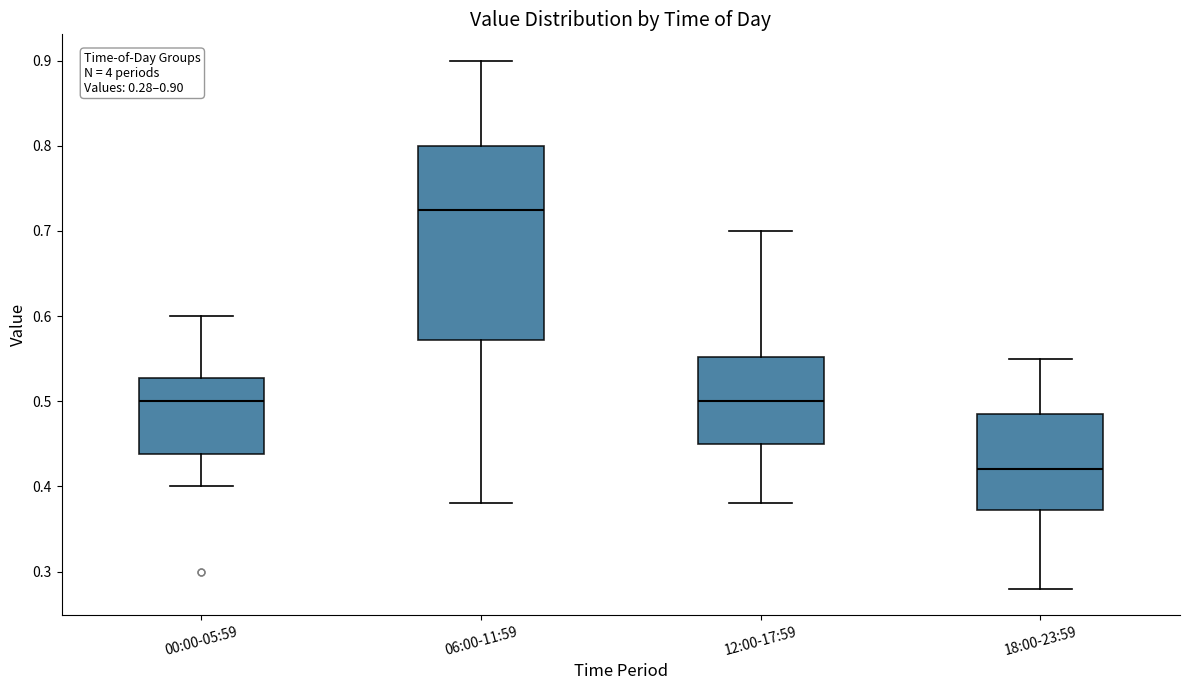

Which box is the tallest, from its lower edge to its upper edge?

06:00-11:59